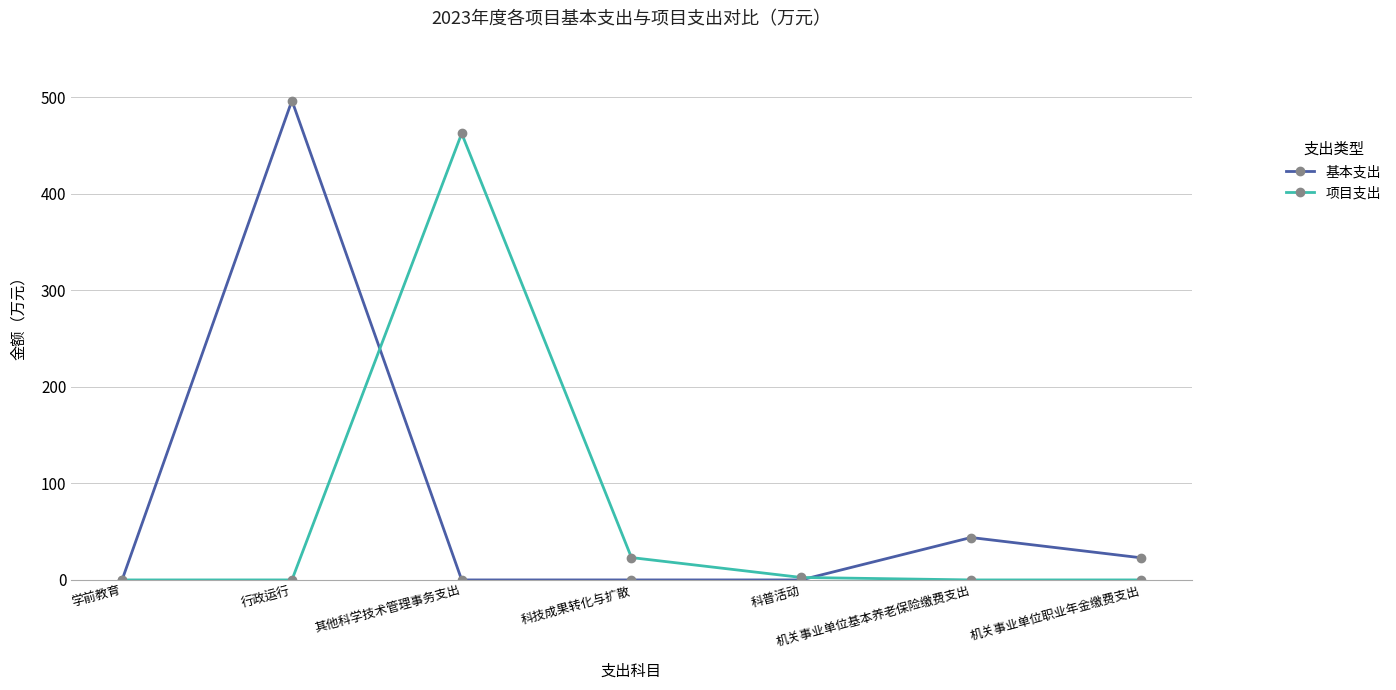

List the series in order of their overall mean, highest first.

基本支出, 项目支出